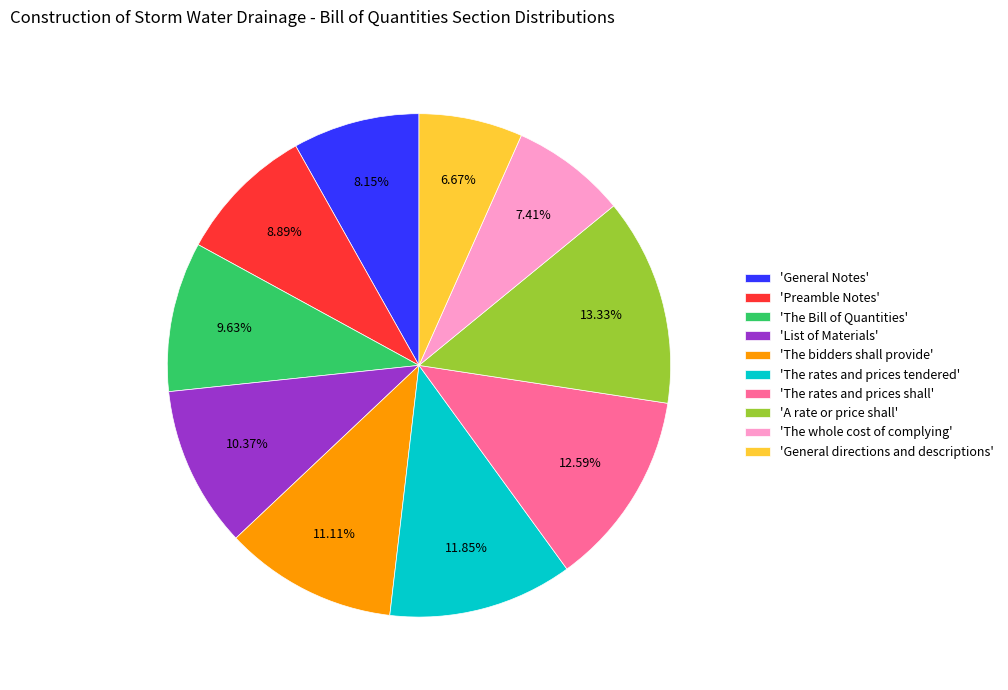

Is there a majority slice in this chart?

No